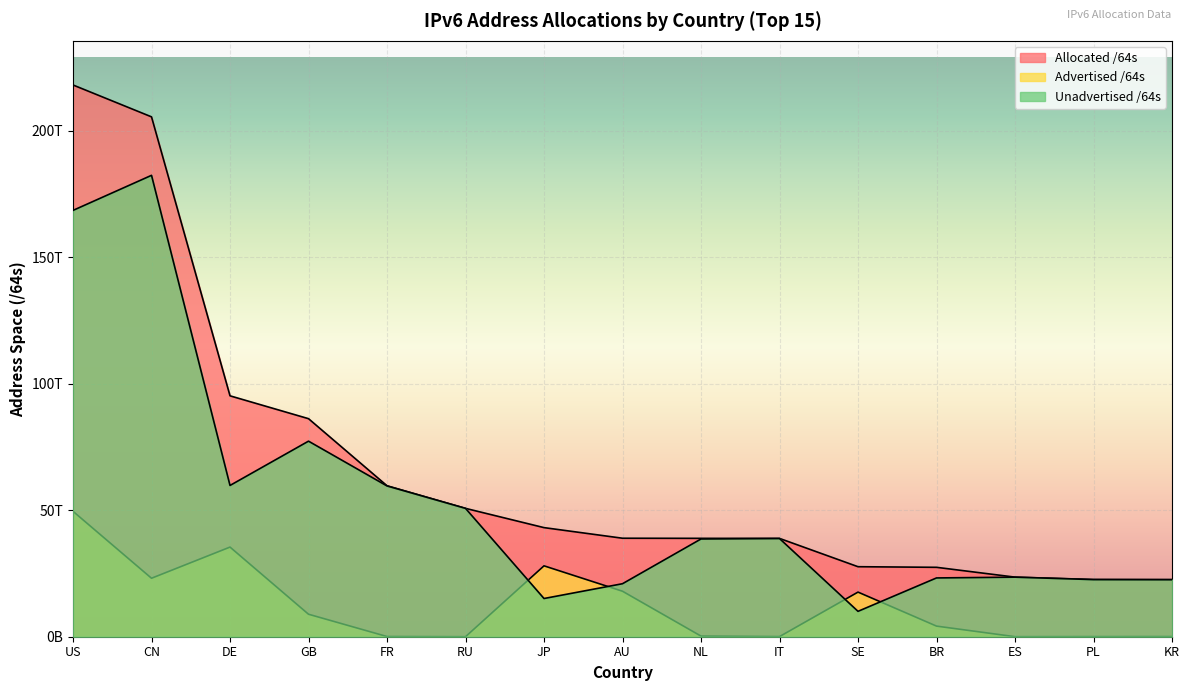

True or false: Unadvertised /64s has a value of 182304753188864 at CN.

True